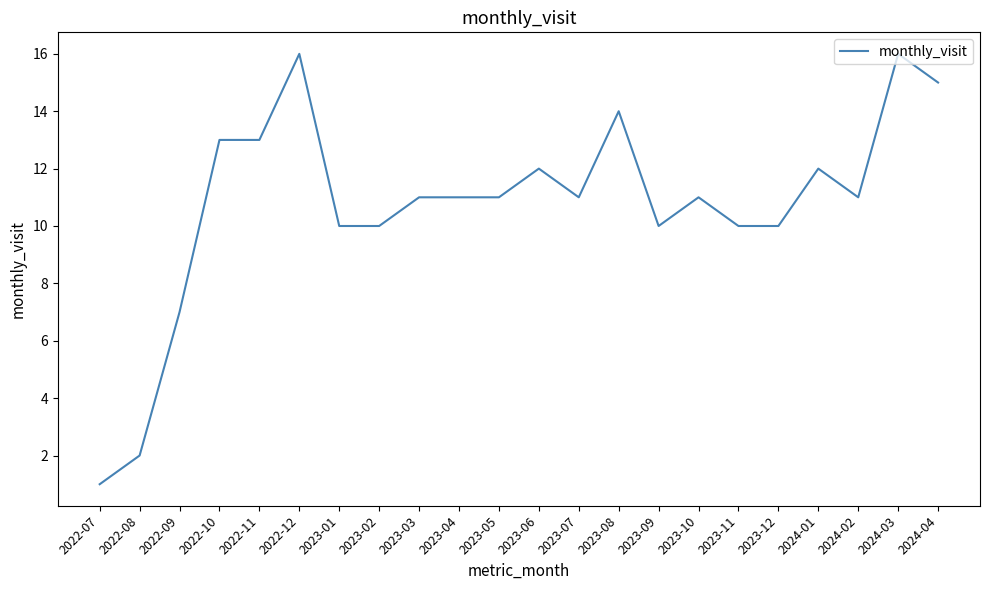

Is it true that the value at 2024-04 is 4?

False